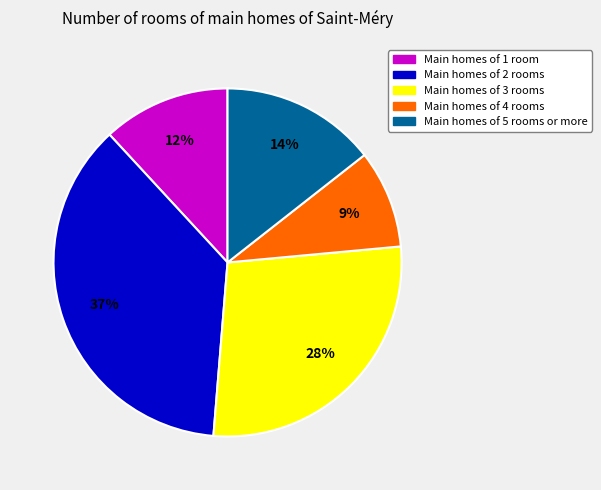

True or false: Main homes of 5 rooms or more accounts for 1% of the total.

False